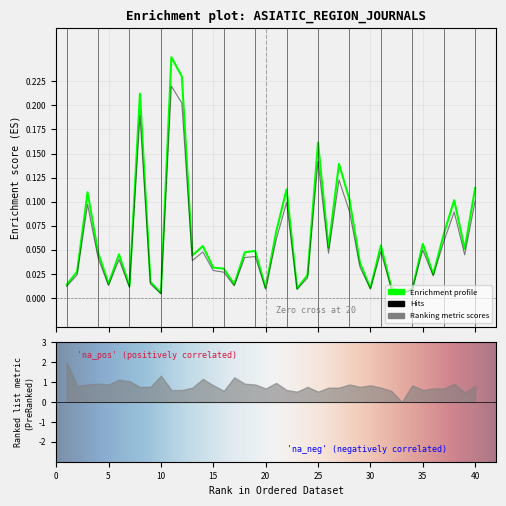

At which category does Total Docs. (3years) reach its first local peak?

3